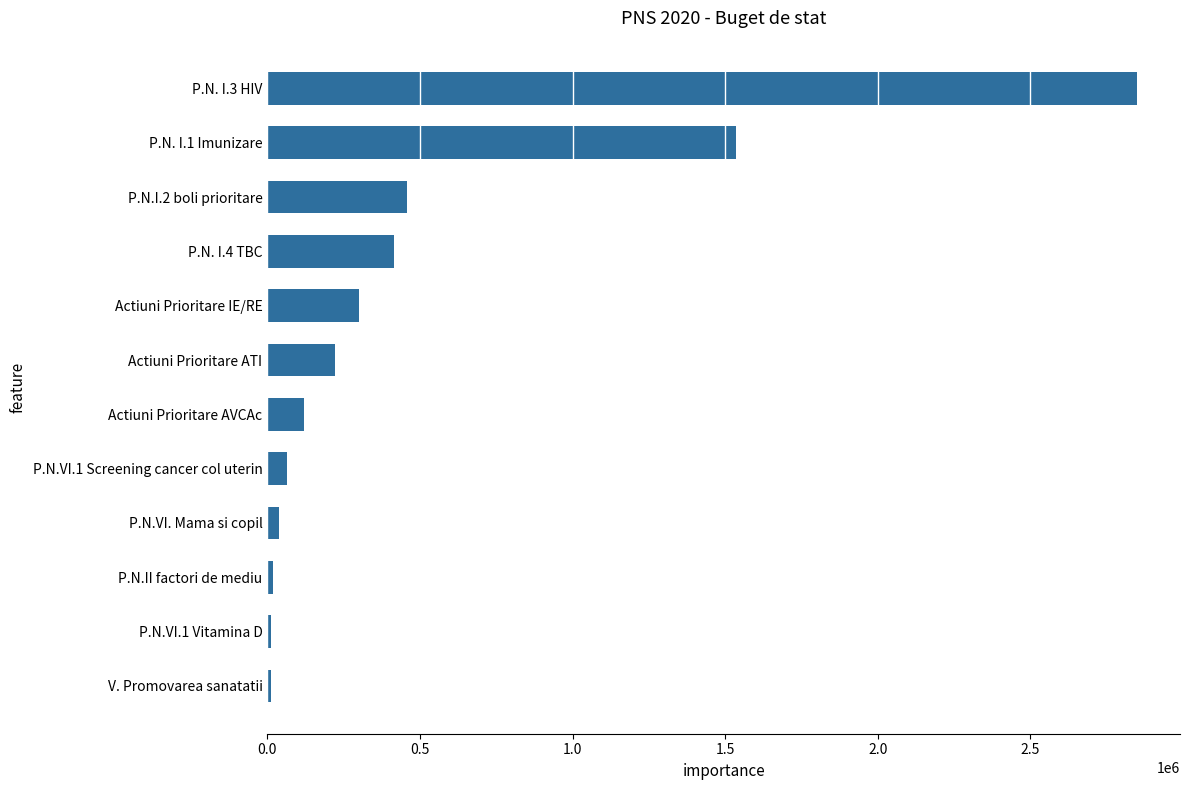

At which category does the chart reach its peak across all series?

P.N. I.3 HIV